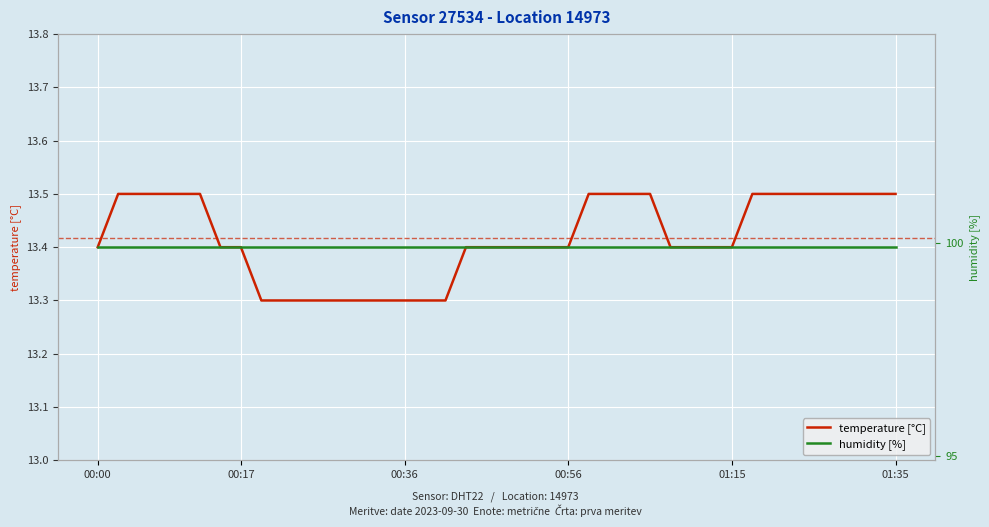

At 9, list the series in order from smallest to largest.

temperature [°C], humidity [%]